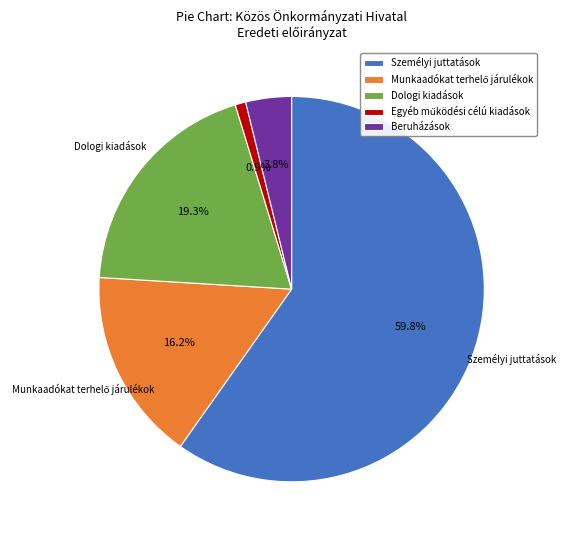

To the nearest percent, what is the difference between the largest and smallest slice percentages?

59%